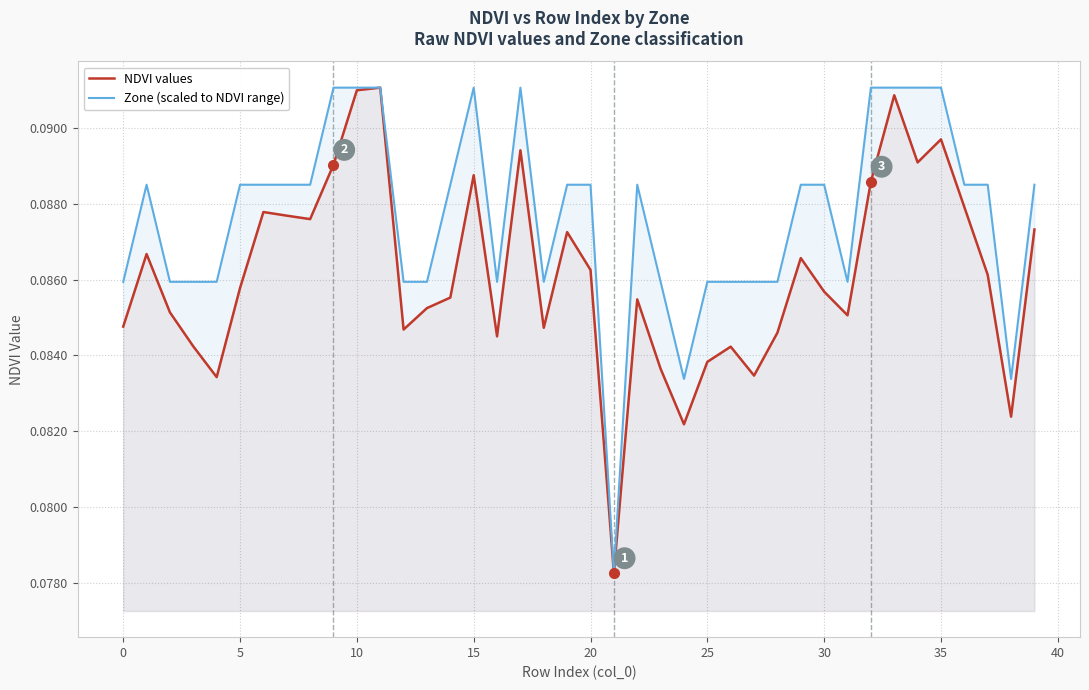

What is the value of the Zone (scaled to NDVI range) point at the 40th from the left?

0.1